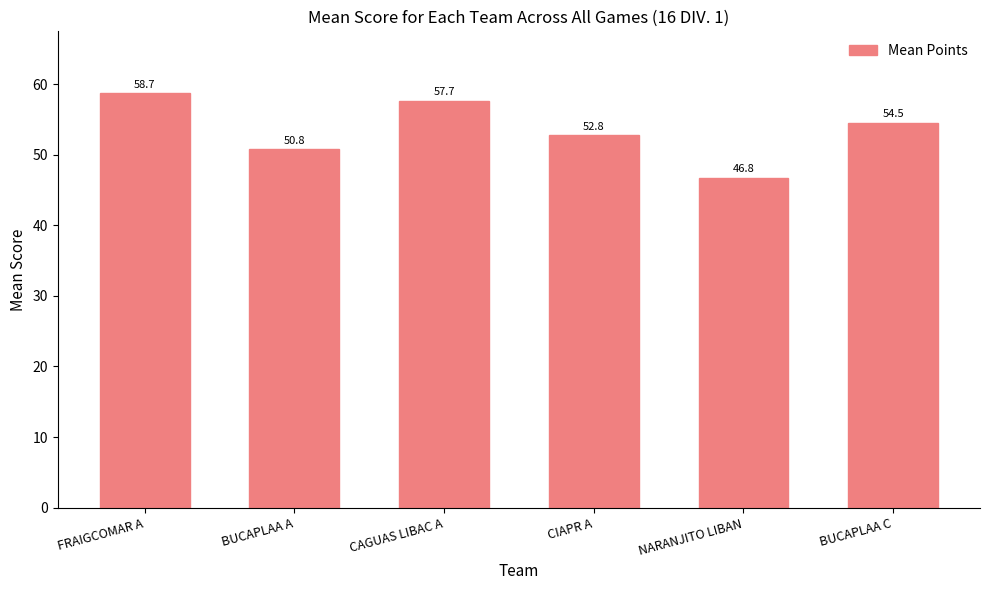

What is the greatest value displayed?

58.7